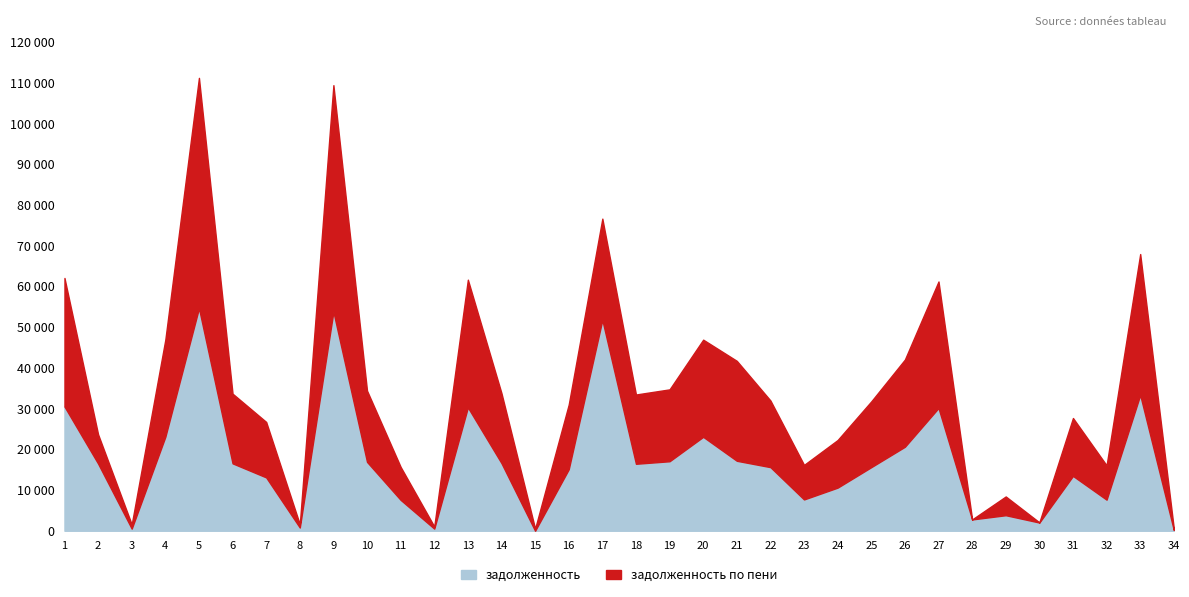

Between which two adjacent categories do задолженность and задолженность по пени first intersect?

1 and 2